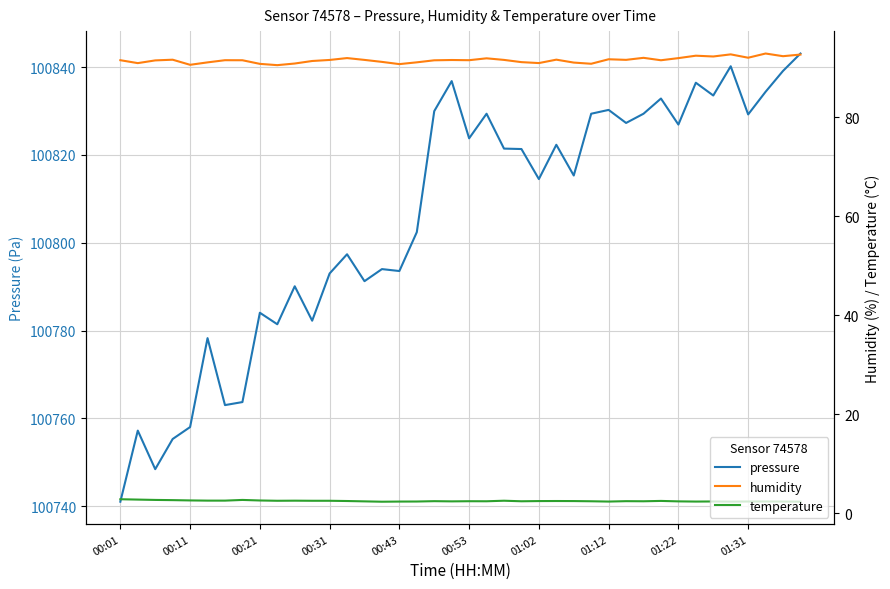

True or false: humidity and temperature cross at least once.

False